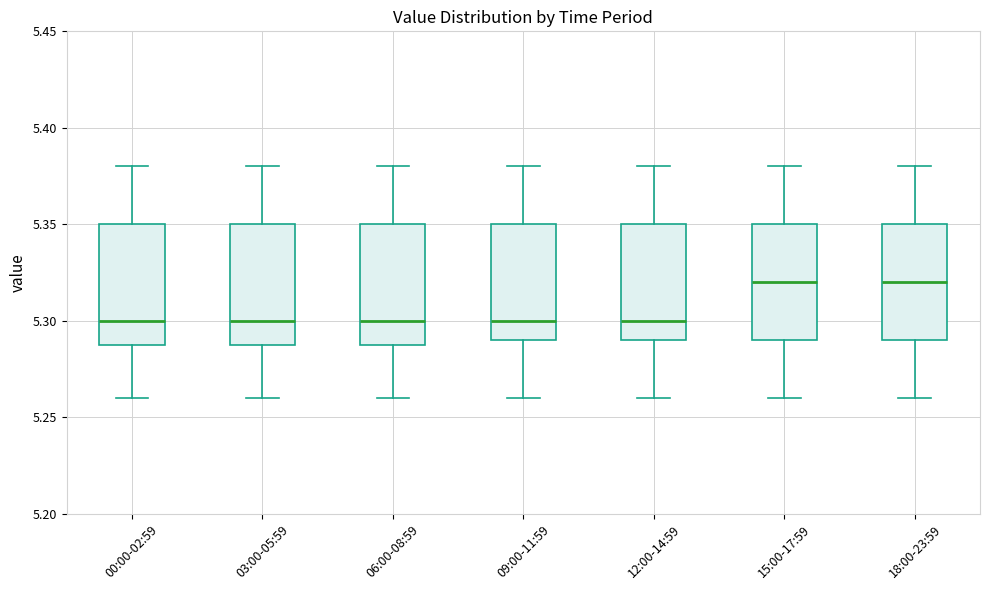

Where does the median line of the box for 03:00-05:59 sit on the y-axis? The values are not printed on the chart, so give them approximately, as read against the axis.

5.30